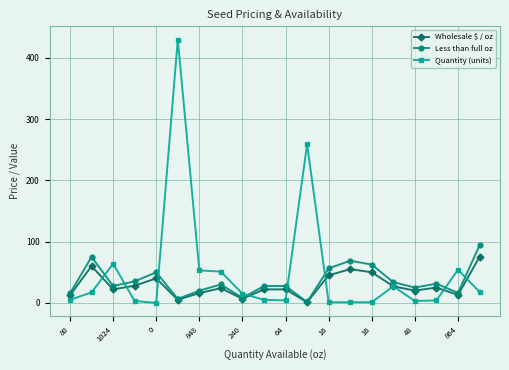

What is the value of the Less than full oz point at the 10th from the left?

27.5